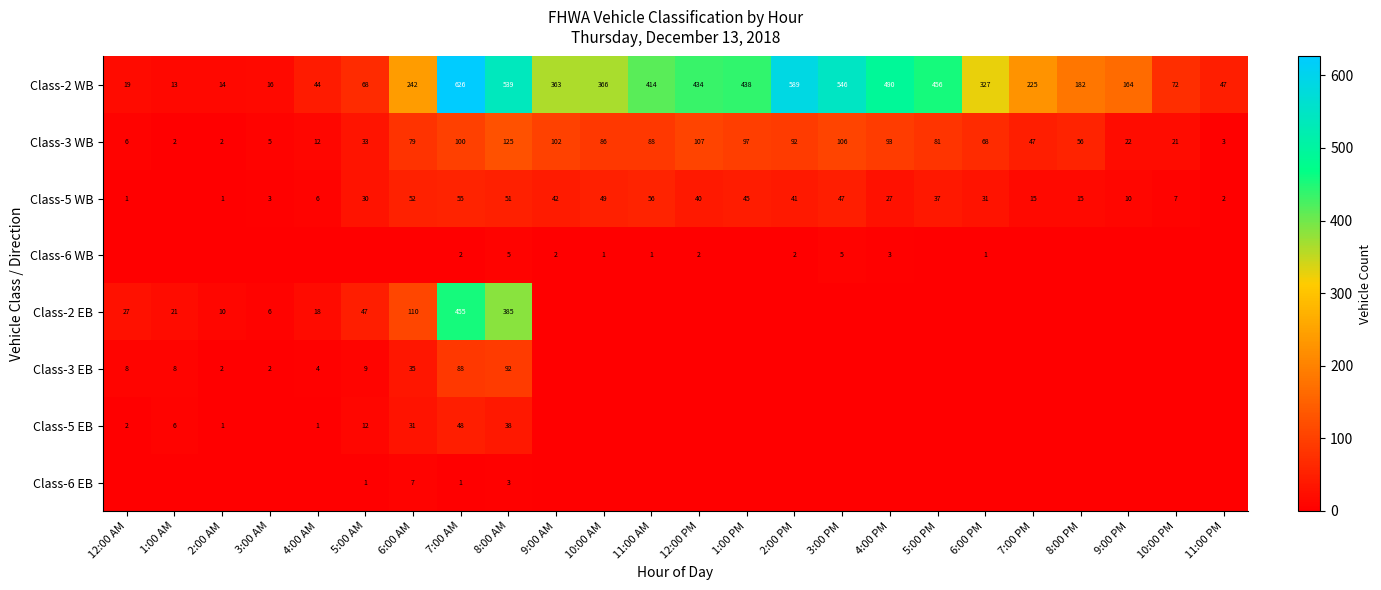

What is the total value across all series at 11:00 PM?

52